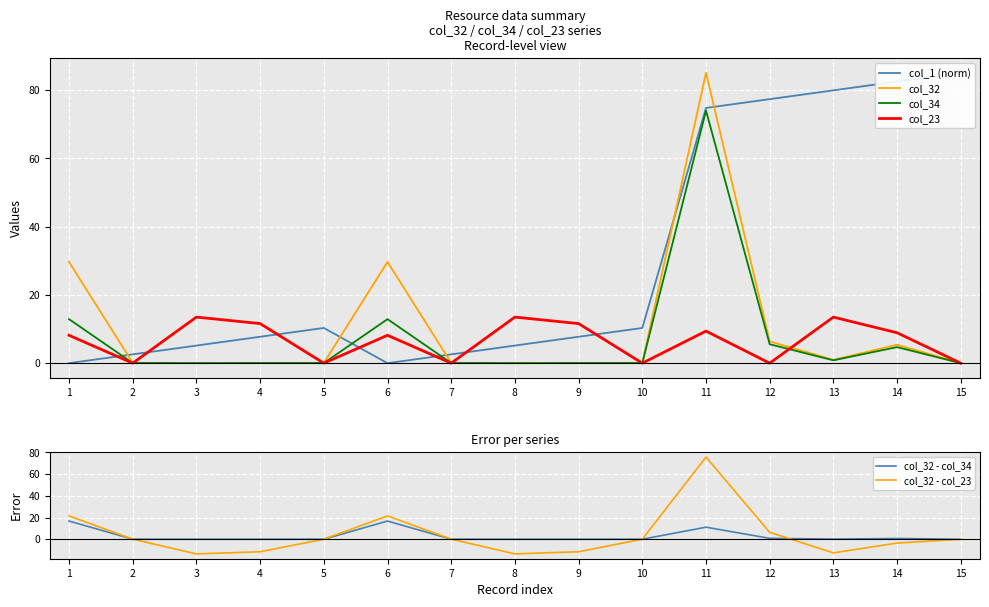

Reading right to left, transcribe all the data shown in this chart.

col_1 (norm): 85.1	82.5	79.9	77.4	74.8	10.3	7.7	5.2	2.6	0.0	10.3	7.7	5.2	2.6	0.0
col_32: 0.0	5.4	1.0	6.4	85.1	0.1	0.1	0.0	0.1	29.7	0.1	0.1	0.0	0.1	29.7
col_34: 0.0	4.7	0.8	5.5	74.0	0.0	0.0	0.0	0.0	12.9	0.0	0.0	0.0	0.0	12.9
col_23: 0.0	8.9	13.5	0.0	9.4	0.0	11.6	13.5	0.0	8.2	0.0	11.6	13.5	0.0	8.2
col_32 - col_34: 0.0	0.7	0.1	0.8	11.1	0.0	0.0	0.0	0.1	16.8	0.0	0.0	0.0	0.1	16.8
col_32 - col_23: 0.0	-3.5	-12.5	6.4	75.7	0.1	-11.5	-13.5	0.1	21.5	0.1	-11.5	-13.5	0.1	21.5